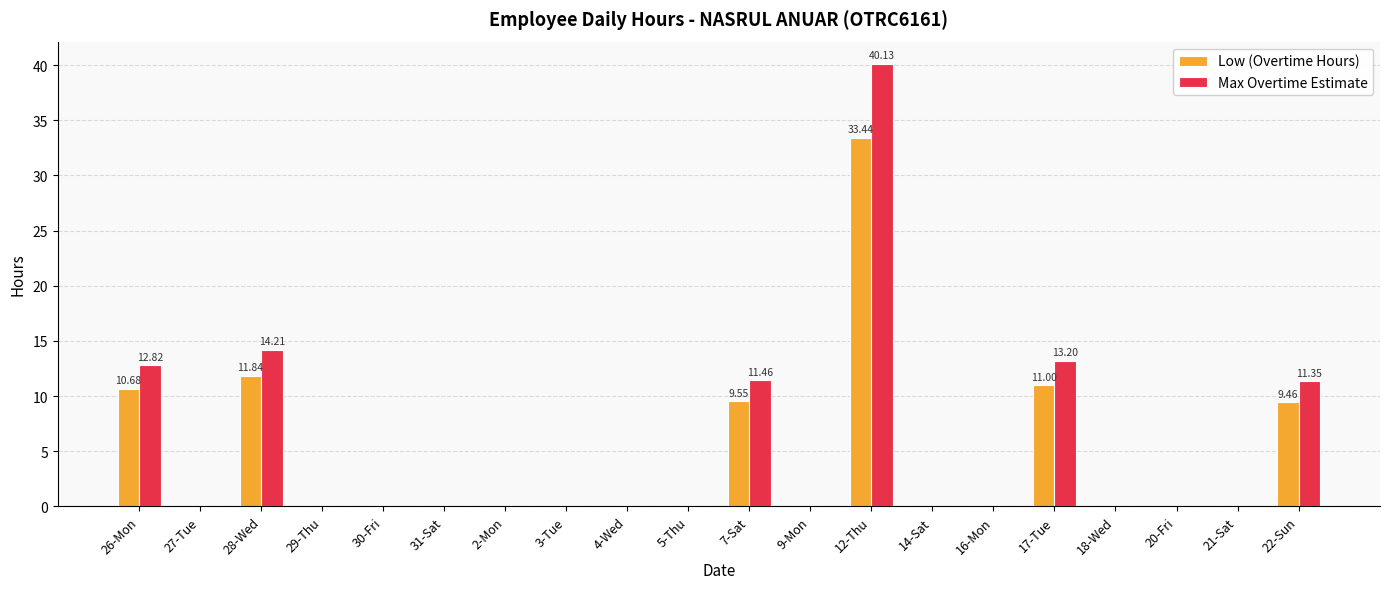

Are the bars horizontal?

No